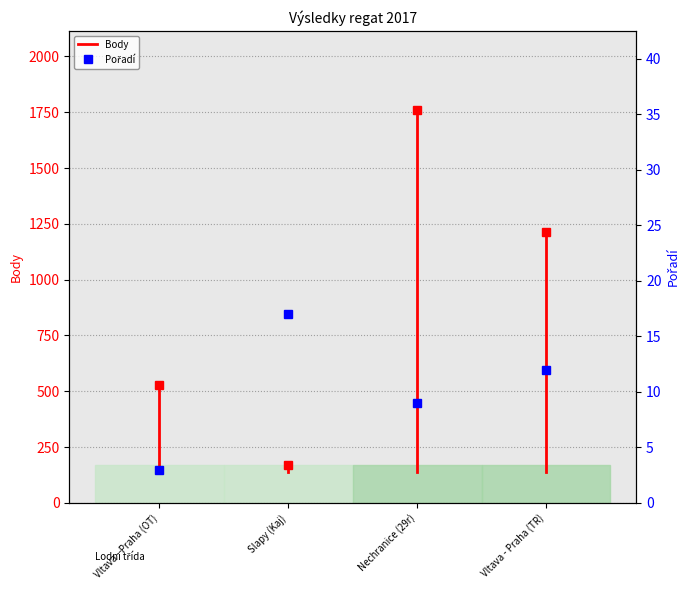

Is this an area chart (filled region under the line)?

No